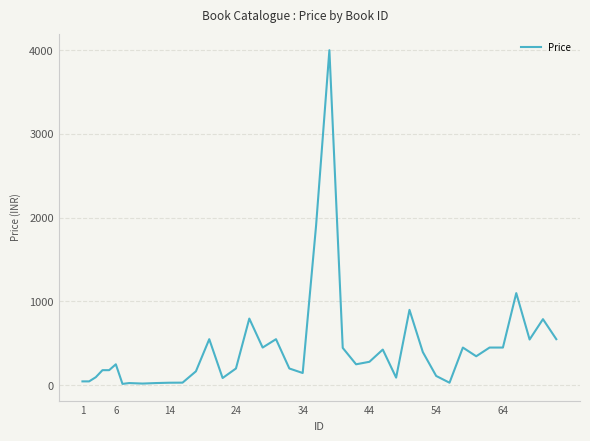

What is the maximum value shown in the chart?

4000